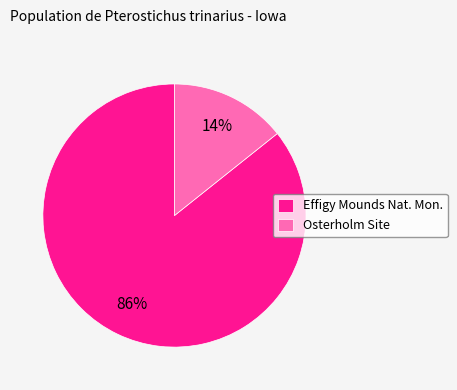

Do Osterholm Site and Effigy Mounds Nat. Mon. together represent more than half of the pie?

Yes